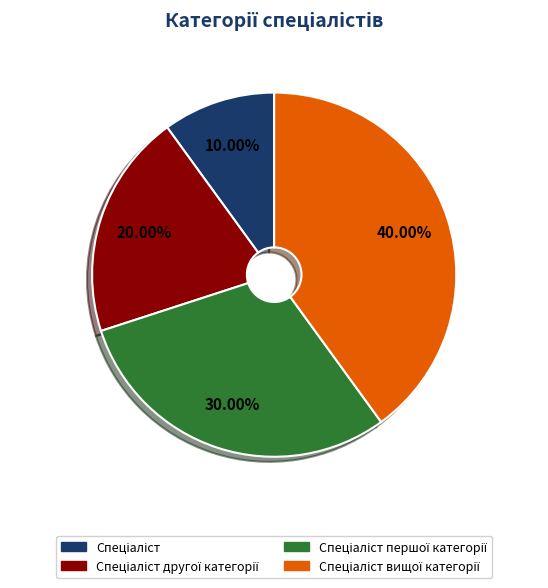

Is there a majority slice in this chart?

No